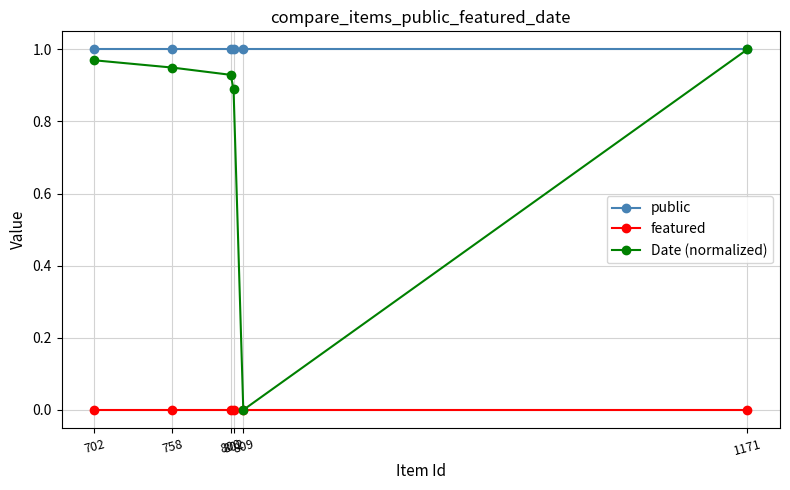

Reading left to right, what are all the values shown in this chart?

public: 1171=1.0	809=1.0	802=1.0	800=1.0	758=1.0	702=1.0
featured: 1171=0.0	809=0.0	802=0.0	800=0.0	758=0.0	702=0.0
Date (normalized): 1171=1.0	809=0.0	802=0.9	800=0.9	758=0.9	702=1.0